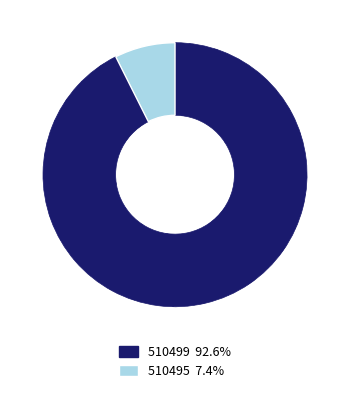

Which category has the smallest portion of the pie?

510495